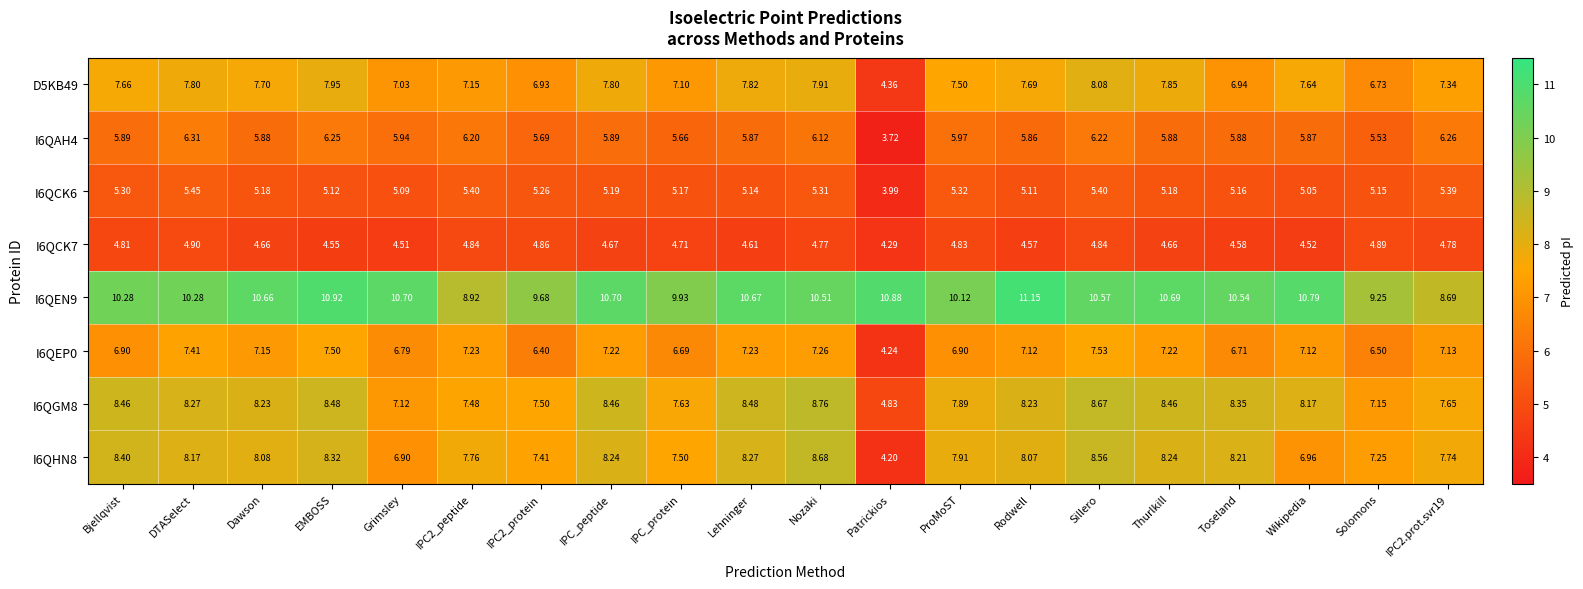

At which category is the sum across all series the highest?

Sillero